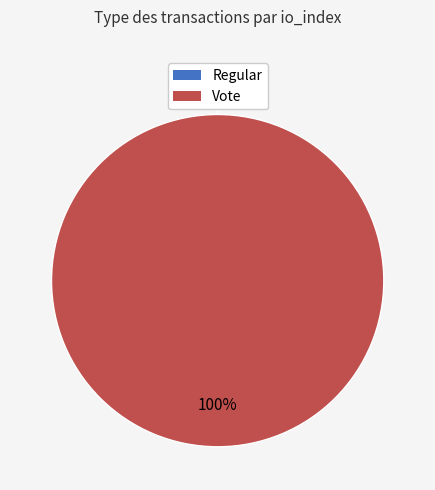

To the nearest percent, what is the combined percentage of Regular and Vote?

100%